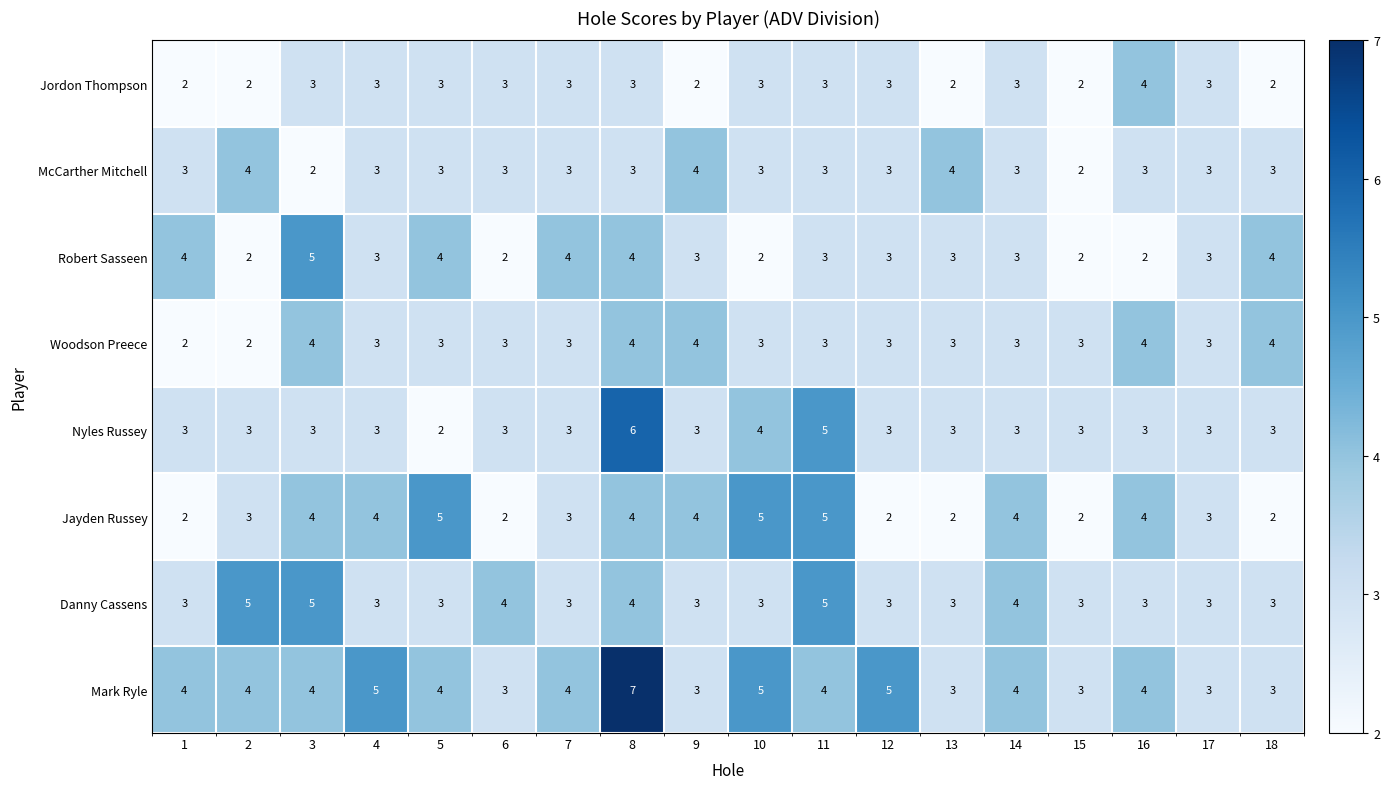

Between 4 and 17, which series saw the biggest shift?

Mark Ryle